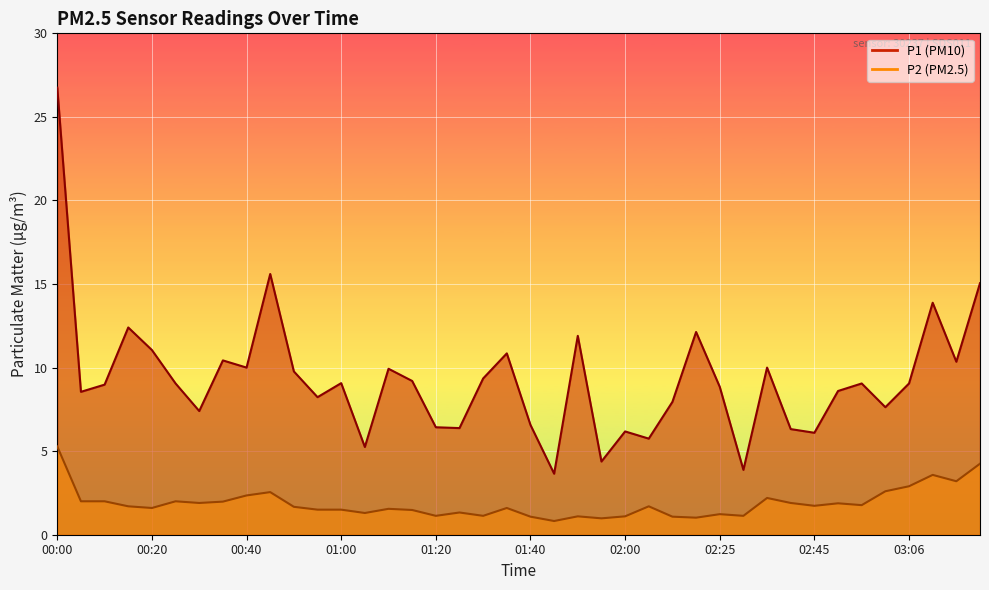

Reading left to right, extract all data points from this chart.

P1: 00:00=26.8	00:05=8.6	00:10=9.0	00:15=12.4	00:20=11.1	00:25=9.1	00:30=7.4	00:35=10.4	00:40=10.0	00:45=15.6	00:50=9.8	00:55=8.2	01:00=9.1	01:05=5.2	01:10=9.9	01:15=9.2	01:20=6.4	01:25=6.4	01:30=9.3	01:35=10.8	01:40=6.6	01:45=3.6	01:50=11.9	01:55=4.4	02:00=6.2	02:05=5.8	02:10=8.0	02:15=12.1	02:25=8.8	02:30=3.9	02:35=10.0	02:40=6.3	02:45=6.1	02:51=8.6	02:56=9.1	03:01=7.6	03:06=9.1	03:11=13.9	03:16=10.3	03:21=15.1
P2: 00:00=5.3	00:05=2.0	00:10=2.0	00:15=1.7	00:20=1.6	00:25=2.0	00:30=1.9	00:35=2.0	00:40=2.4	00:45=2.5	00:50=1.7	00:55=1.5	01:00=1.5	01:05=1.3	01:10=1.6	01:15=1.5	01:20=1.1	01:25=1.3	01:30=1.1	01:35=1.6	01:40=1.1	01:45=0.8	01:50=1.1	01:55=1.0	02:00=1.1	02:05=1.7	02:10=1.1	02:15=1.0	02:25=1.2	02:30=1.1	02:35=2.2	02:40=1.9	02:45=1.7	02:51=1.9	02:56=1.8	03:01=2.6	03:06=2.9	03:11=3.6	03:16=3.2	03:21=4.2